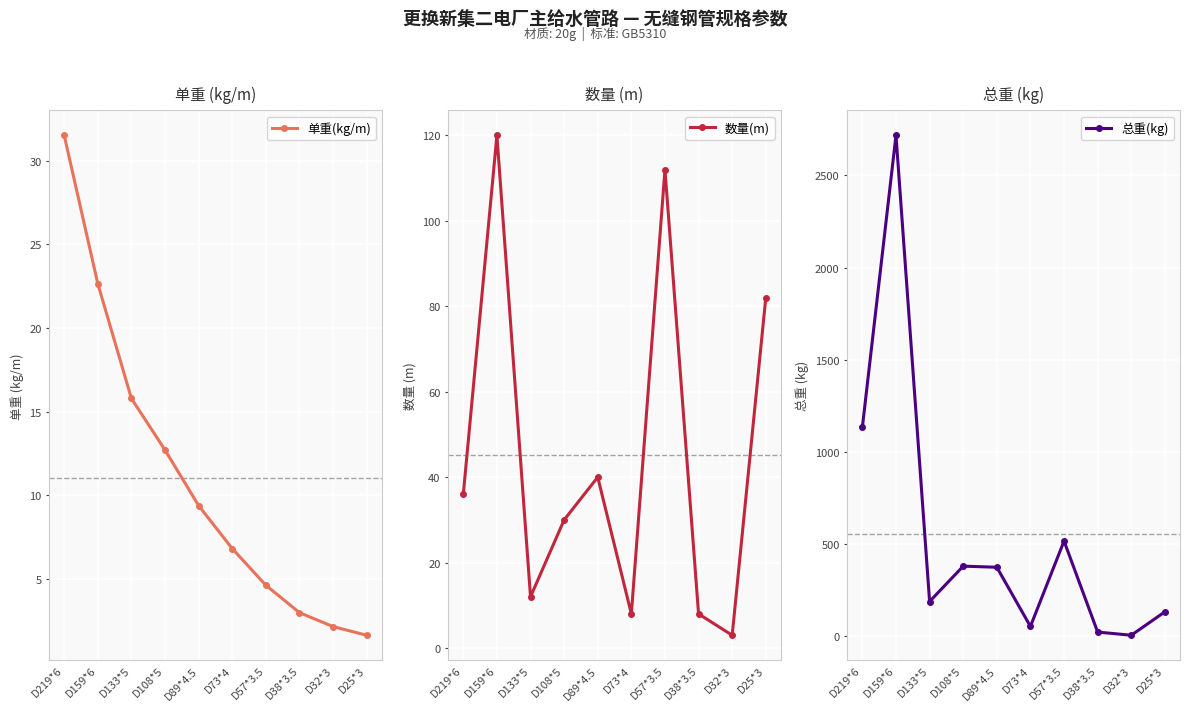

Is it true that 总重(kg) equals 657.2 at D219*6?

False